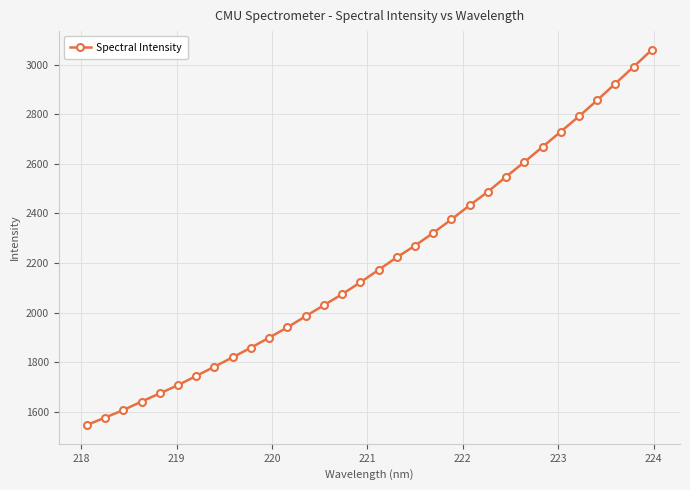

Reading left to right, extract all data points from this chart.

1546.0	1576.0	1606.4	1640.6	1673.6	1707.1	1744.4	1781.5	1819.6	1858.2	1898.9	1940.4	1985.2	2029.8	2074.1	2121.9	2172.2	2223.0	2270.1	2321.8	2376.0	2433.0	2487.7	2548.5	2607.4	2668.7	2730.2	2792.0	2856.8	2924.4	2991.9	3060.4